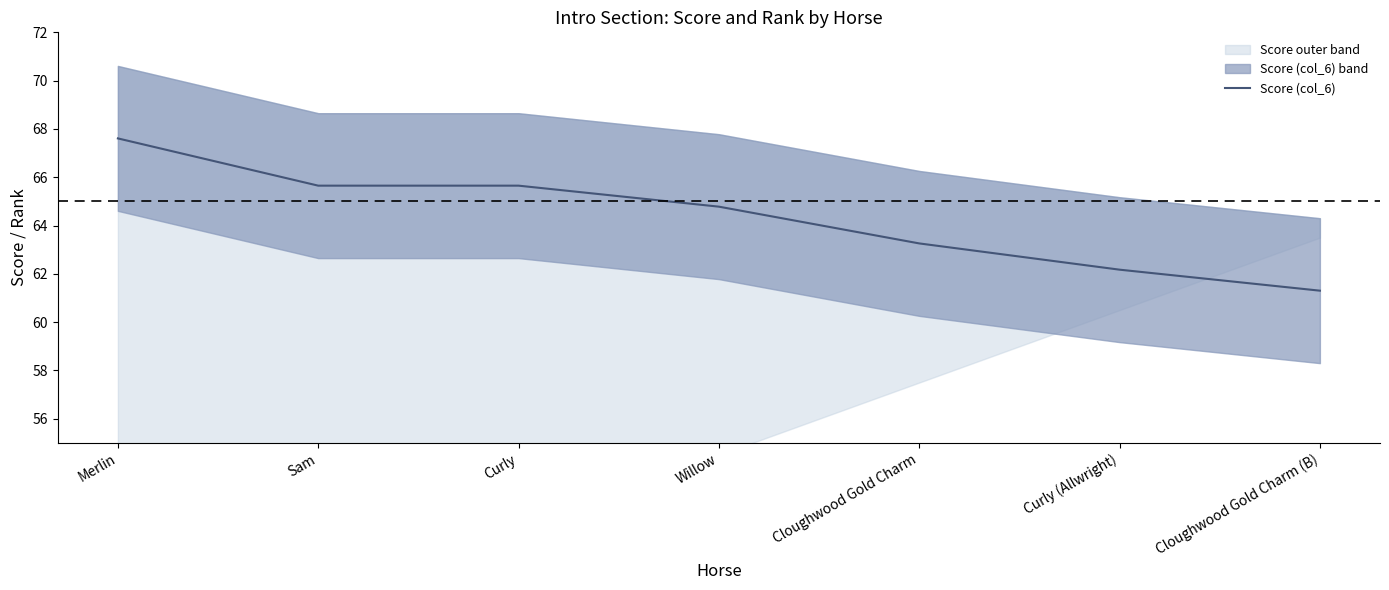

How many lines are shown in the chart?

1